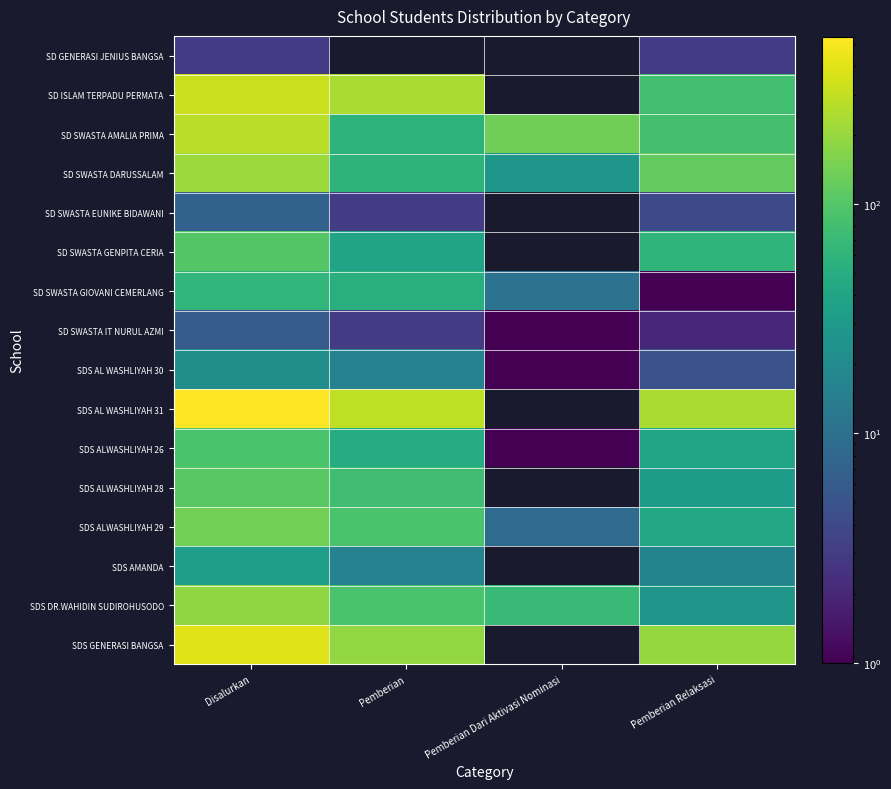

What is the sum of the SD SWASTA DARUSSALAM values at Disalurkan and Pemberian?

265.0